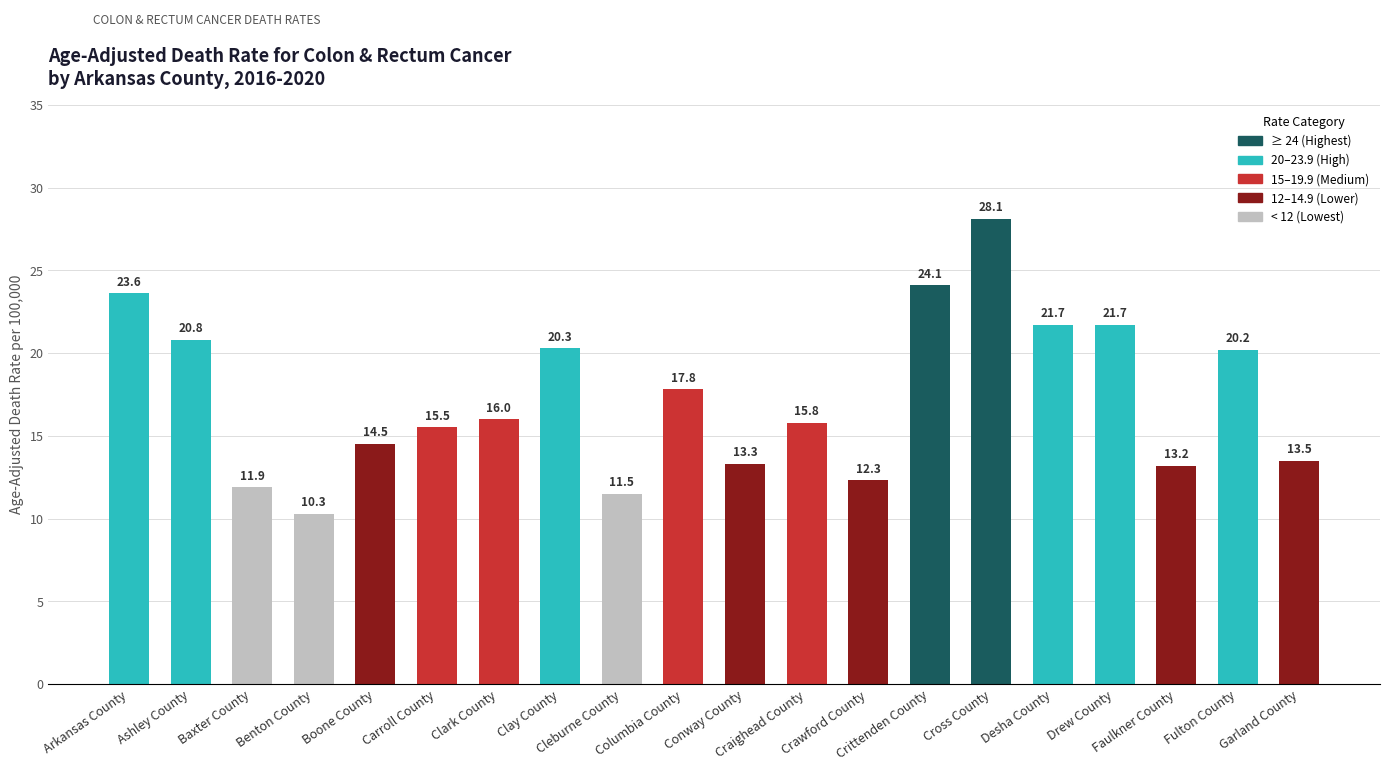

Does the chart contain stacked bars?

No